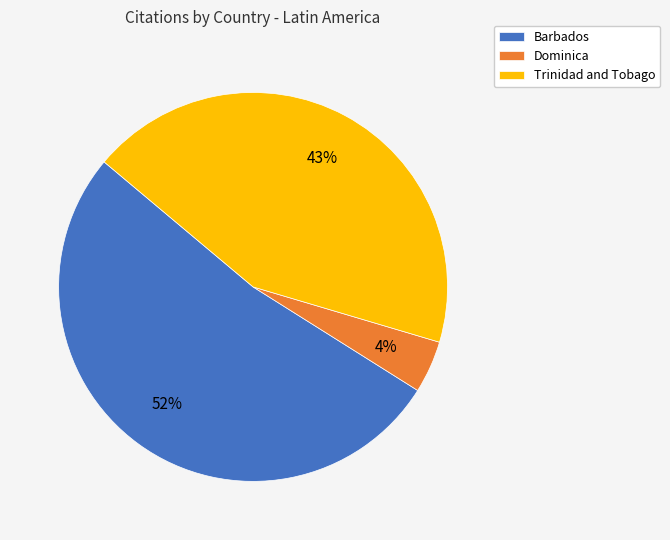

What is the majority slice?

Barbados